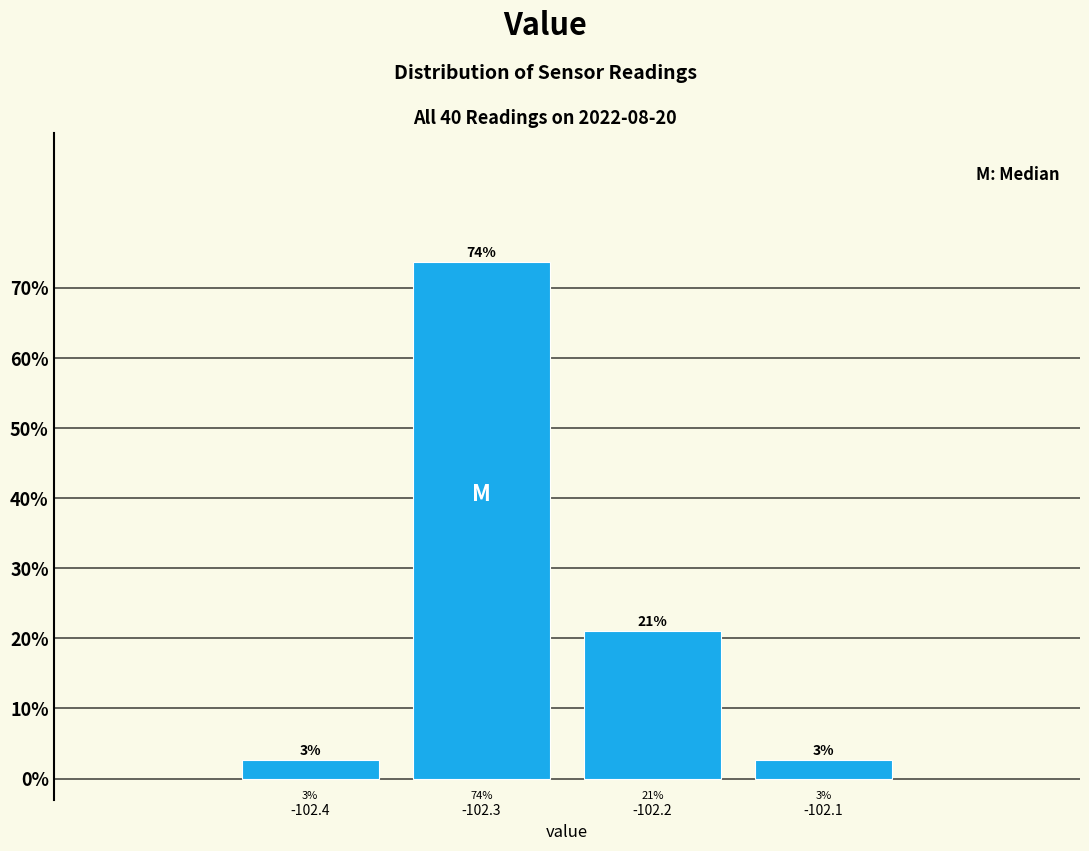

Over which range of the x-axis is the bar tallest?

-102.35 to -102.25